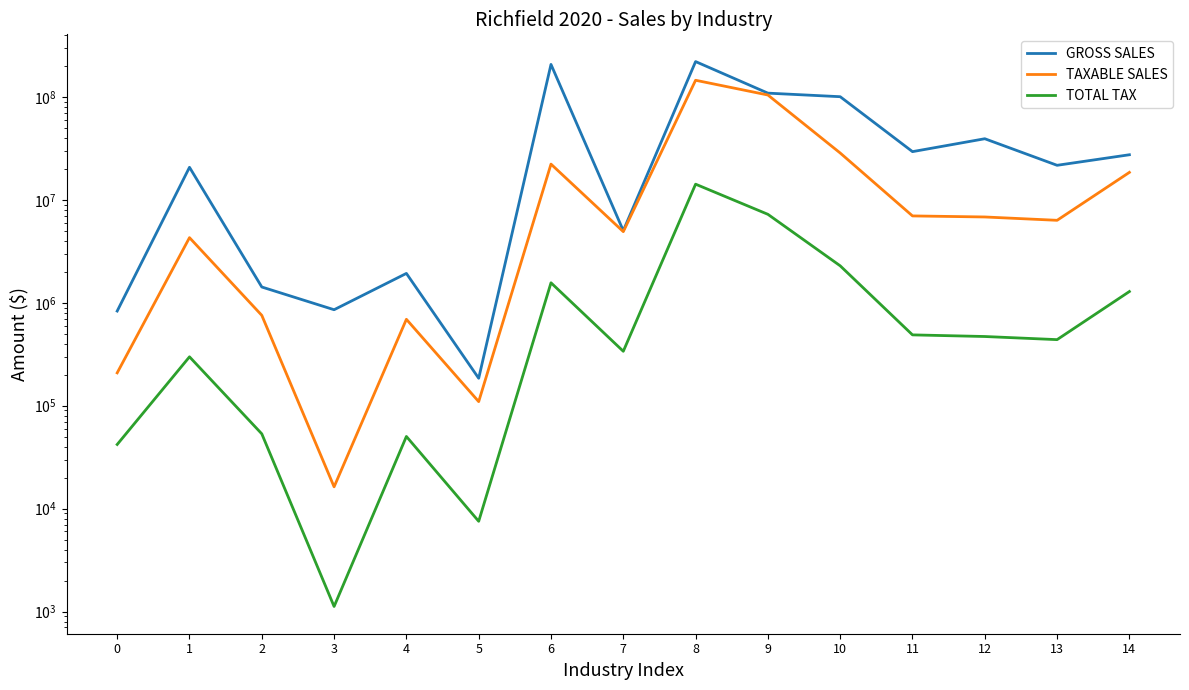

Rank the categories by GROSS SALES value from highest to lowest.

8, 6, 9, 10, 12, 11, 14, 13, 1, 7, 4, 2, 3, 0, 5